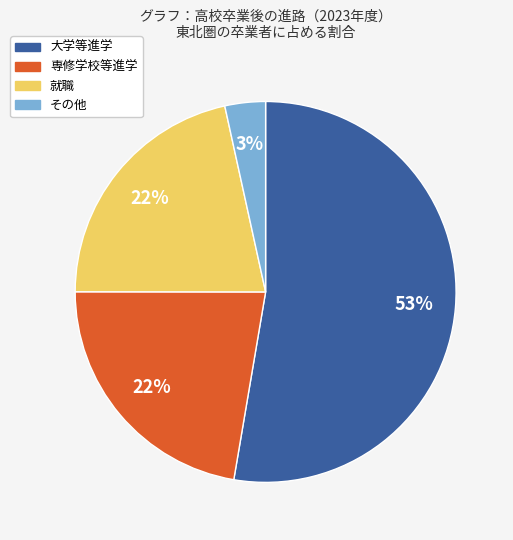

Which slice is the smallest?

その他